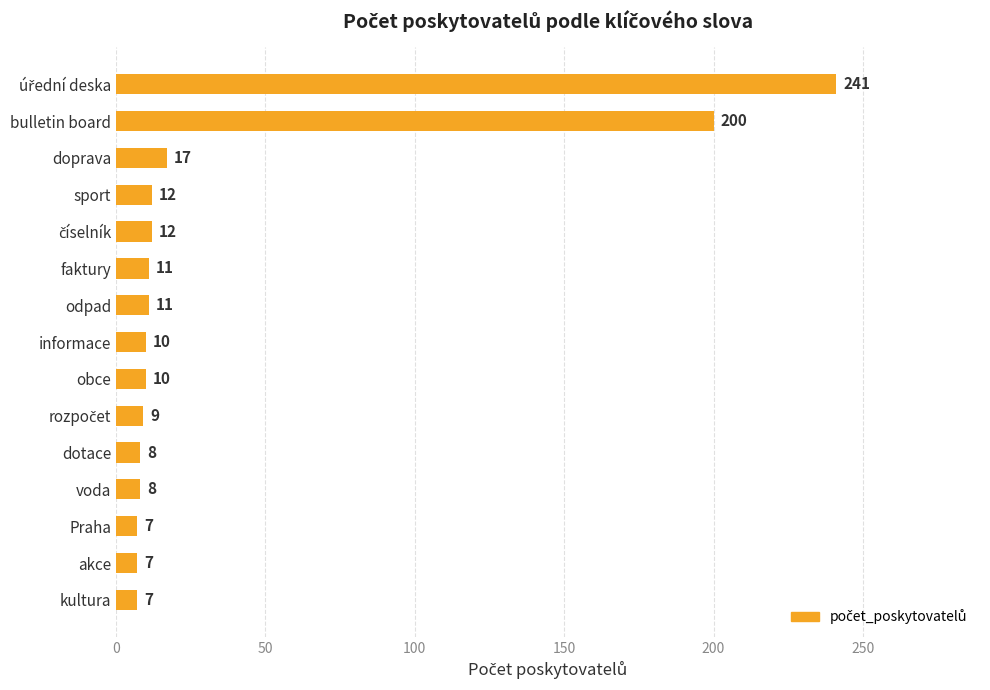

What is the ratio of the value at dotace to the value at Praha?

1.1